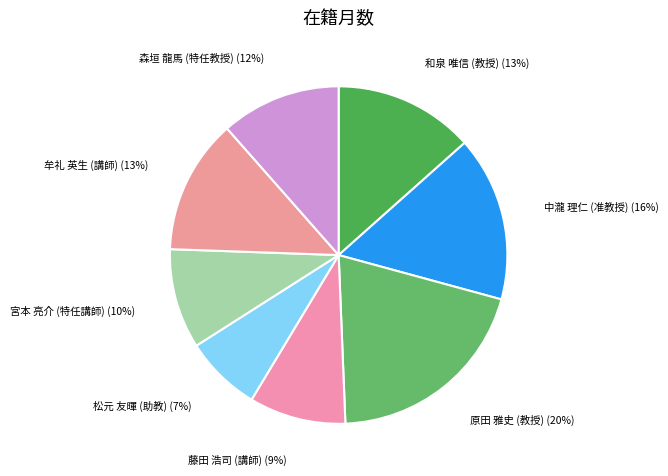

True or false: 原田 雅史 (教授) accounts for 10% of the total.

False